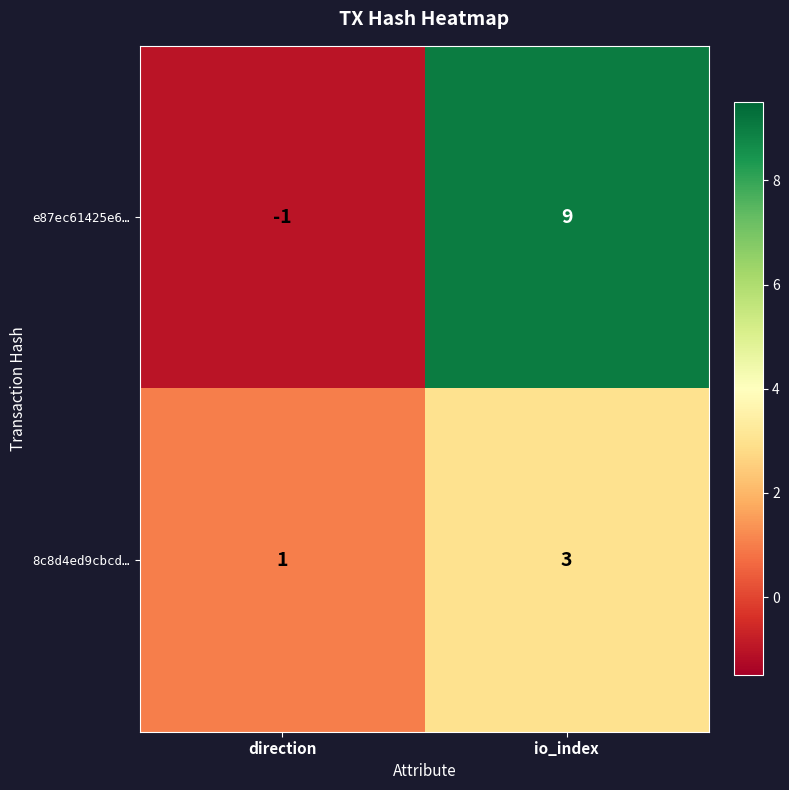

Reading right to left, extract all data points from this chart.

e87ec61425e6…: io_index=9	direction=-1
8c8d4ed9cbcd…: io_index=3	direction=1